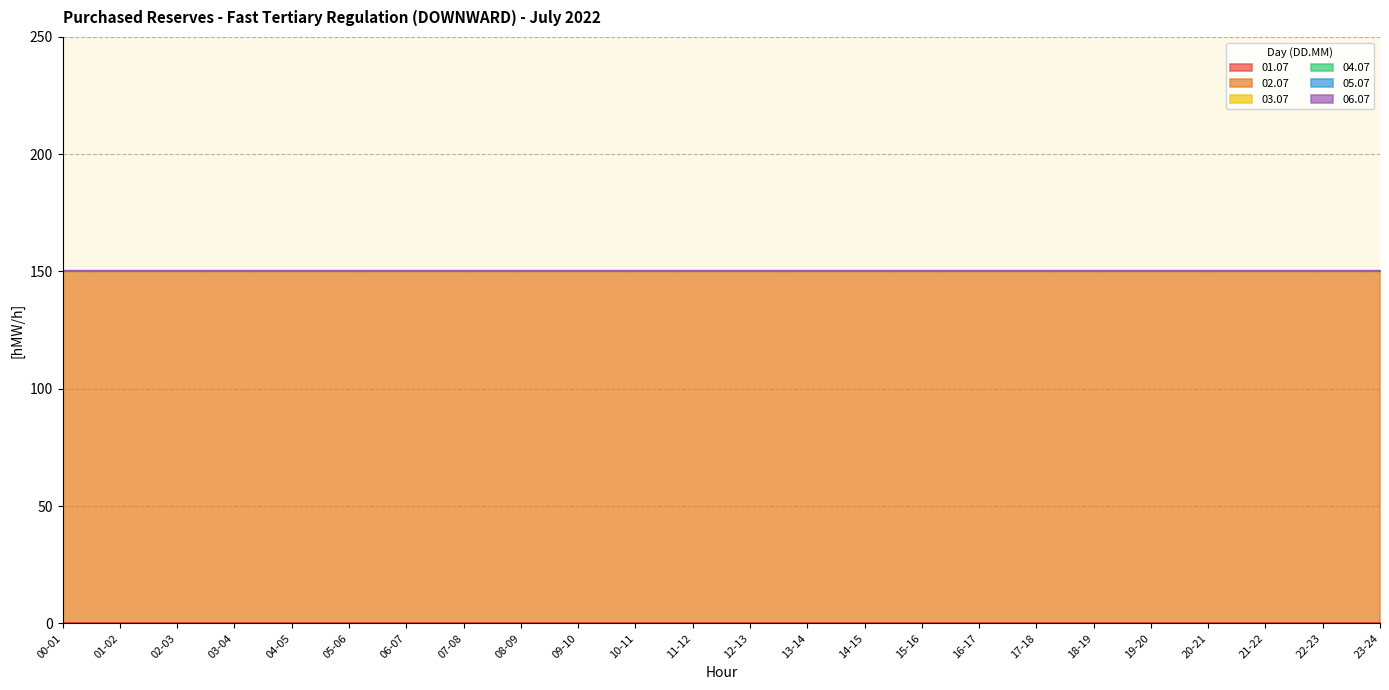

Reading right to left, transcribe all the data shown in this chart.

01.07: 0	0	0	0	0	0	0	0	0	0	0	0	0	0	0	0	0	0	0	0	0	0	0	0
02.07: 150	150	150	150	150	150	150	150	150	150	150	150	150	150	150	150	150	150	150	150	150	150	150	150
03.07: 0	0	0	0	0	0	0	0	0	0	0	0	0	0	0	0	0	0	0	0	0	0	0	0
04.07: 0	0	0	0	0	0	0	0	0	0	0	0	0	0	0	0	0	0	0	0	0	0	0	0
05.07: 0	0	0	0	0	0	0	0	0	0	0	0	0	0	0	0	0	0	0	0	0	0	0	0
06.07: 0	0	0	0	0	0	0	0	0	0	0	0	0	0	0	0	0	0	0	0	0	0	0	0